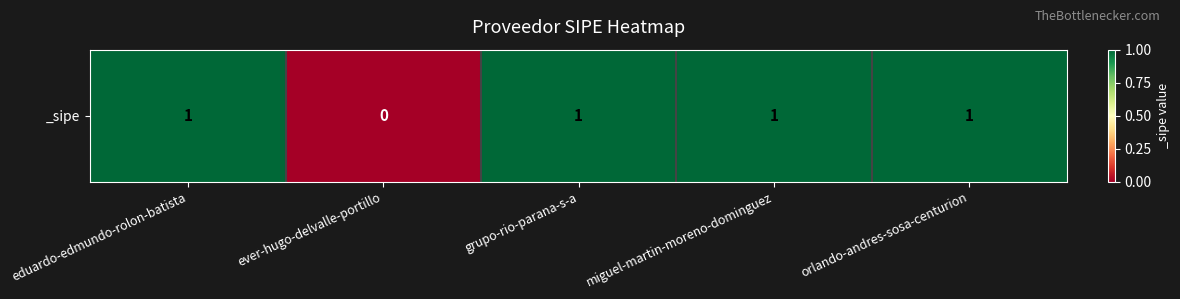

Reading right to left, transcribe all the data shown in this chart.

1	1	1	0	1